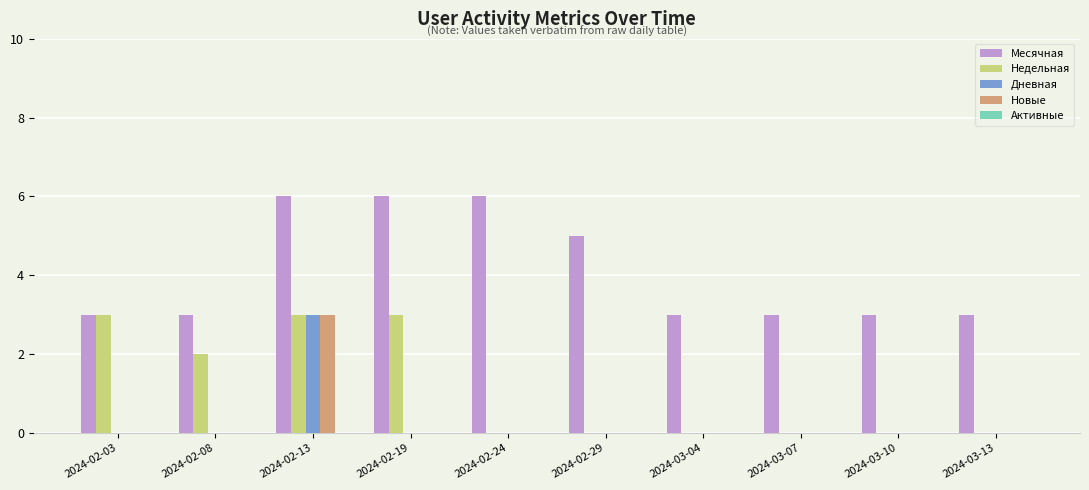

At which label does Дневная reach its peak?

2024-02-13